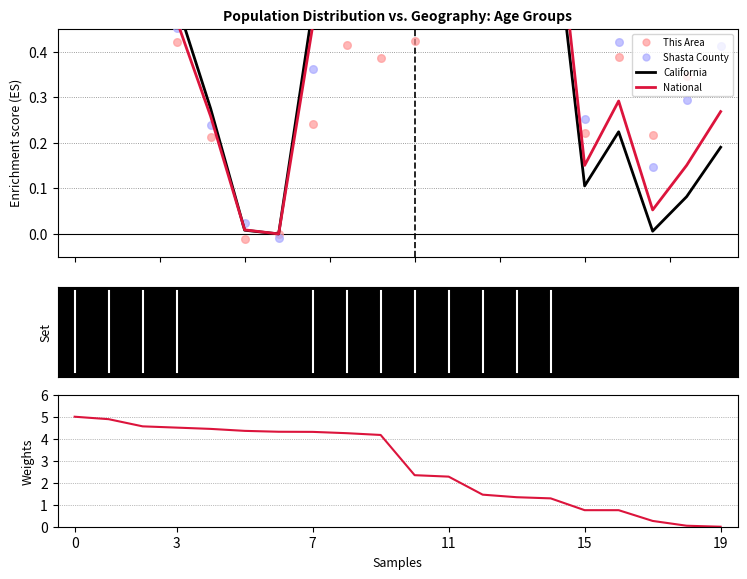

Which series has the largest total across all categories?

National (weights)